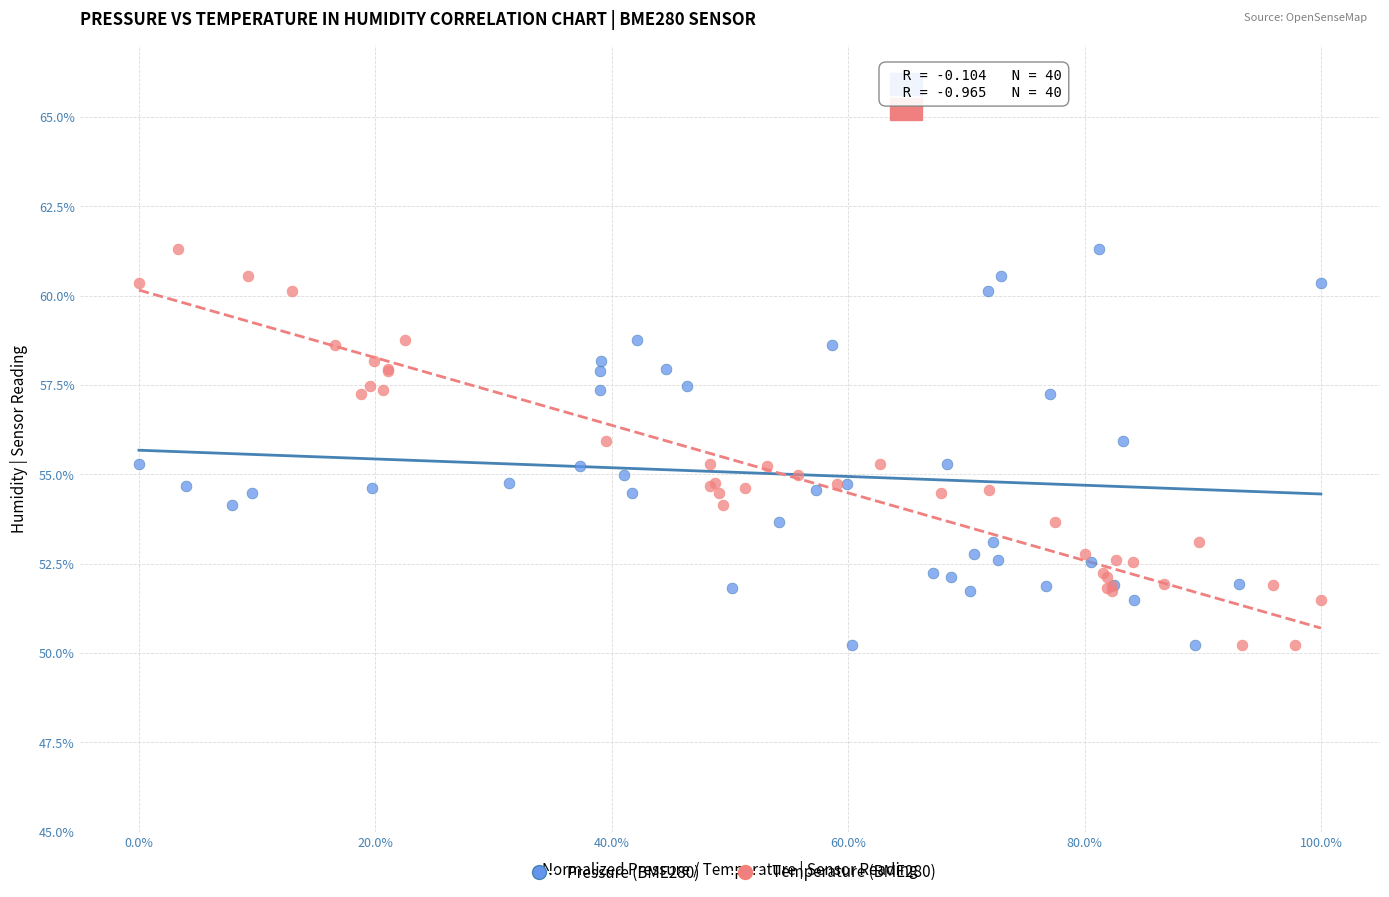

What are all the series names shown in the legend?

Pressure (BME280), Temperature (BME280)